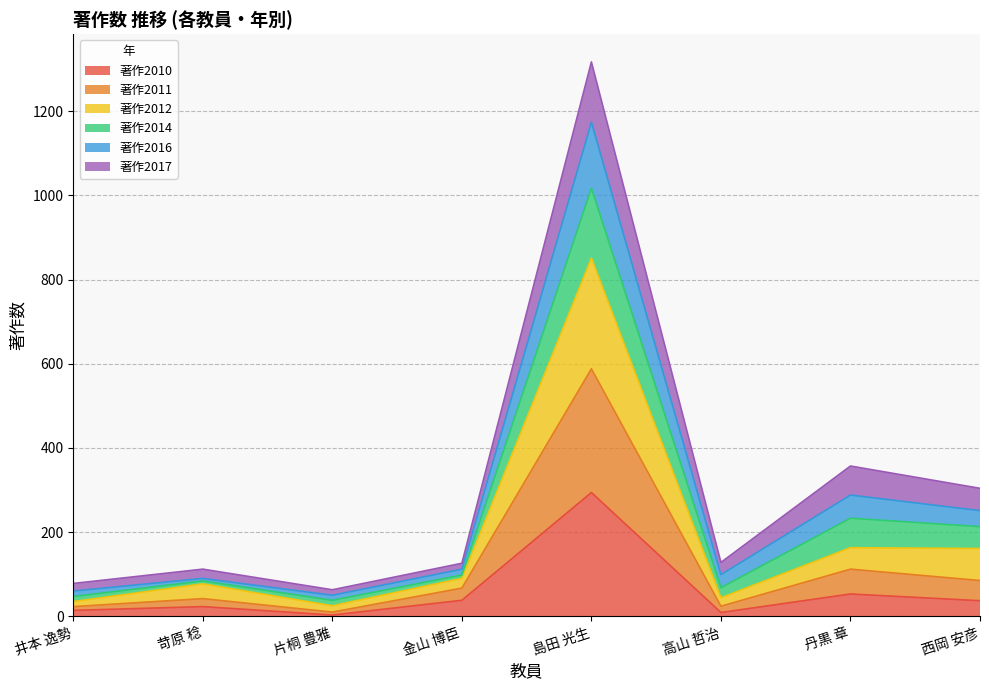

How many data points in 著作2012 are above 98?

3